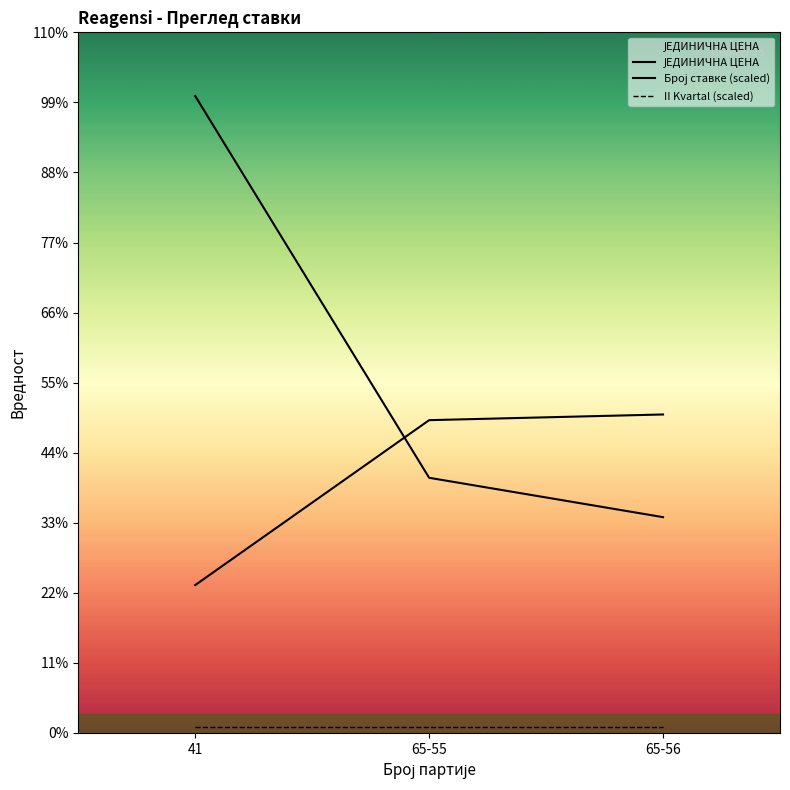

Count the number of categories in the chart.

3